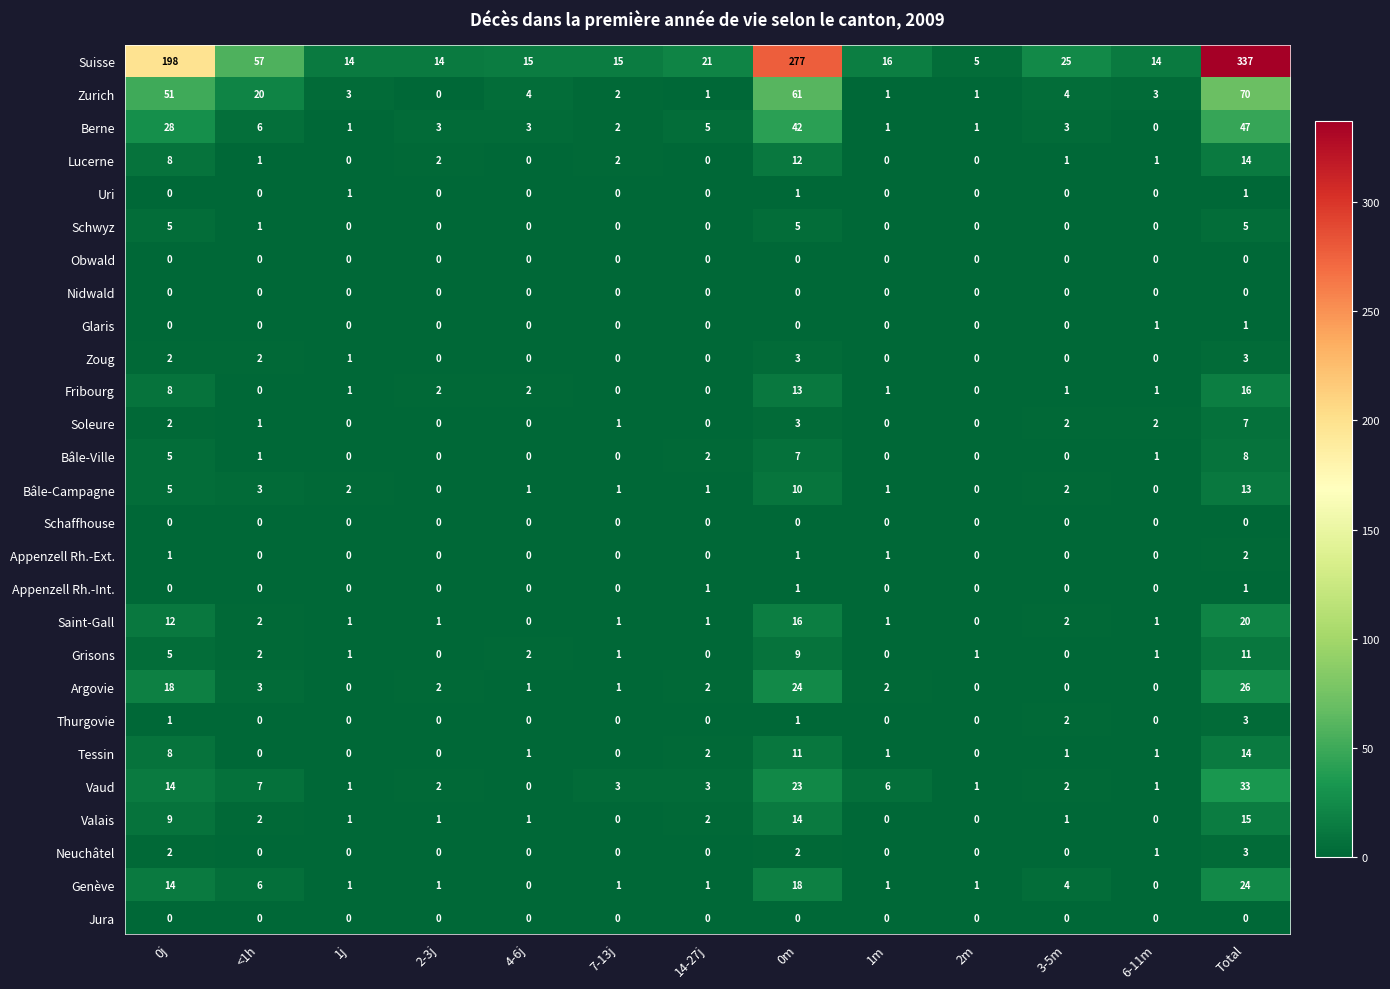

At which category is the sum across all series the highest?

Total